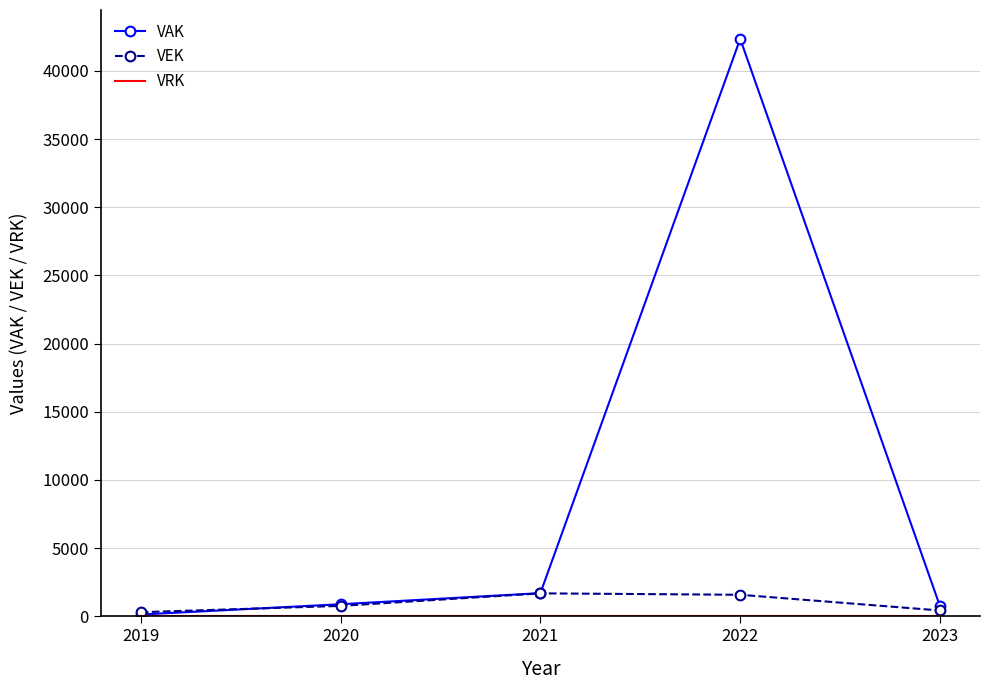

Read the VAK value at 2022.

42356